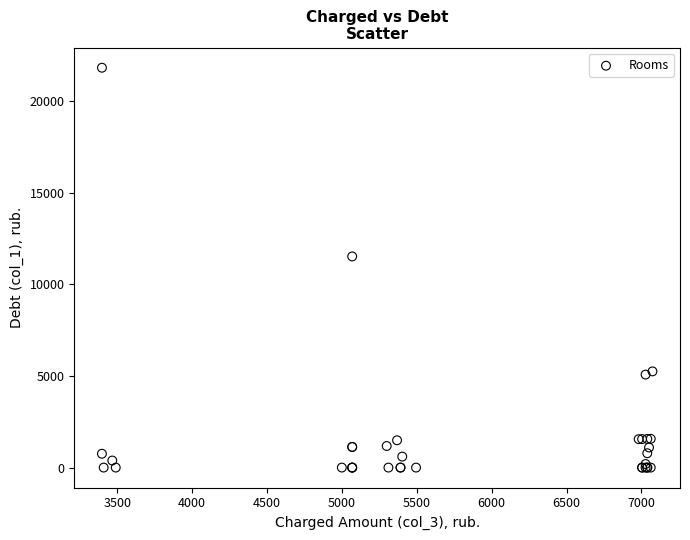

What Y value in the scatter plot is closest to 10910?

11523.6